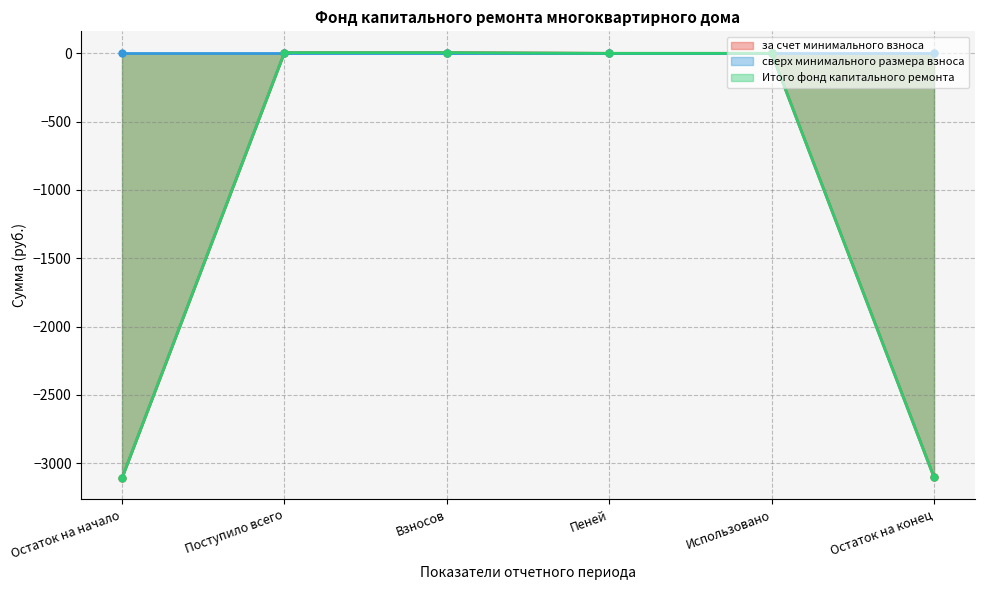

How many lines are shown in the chart?

2